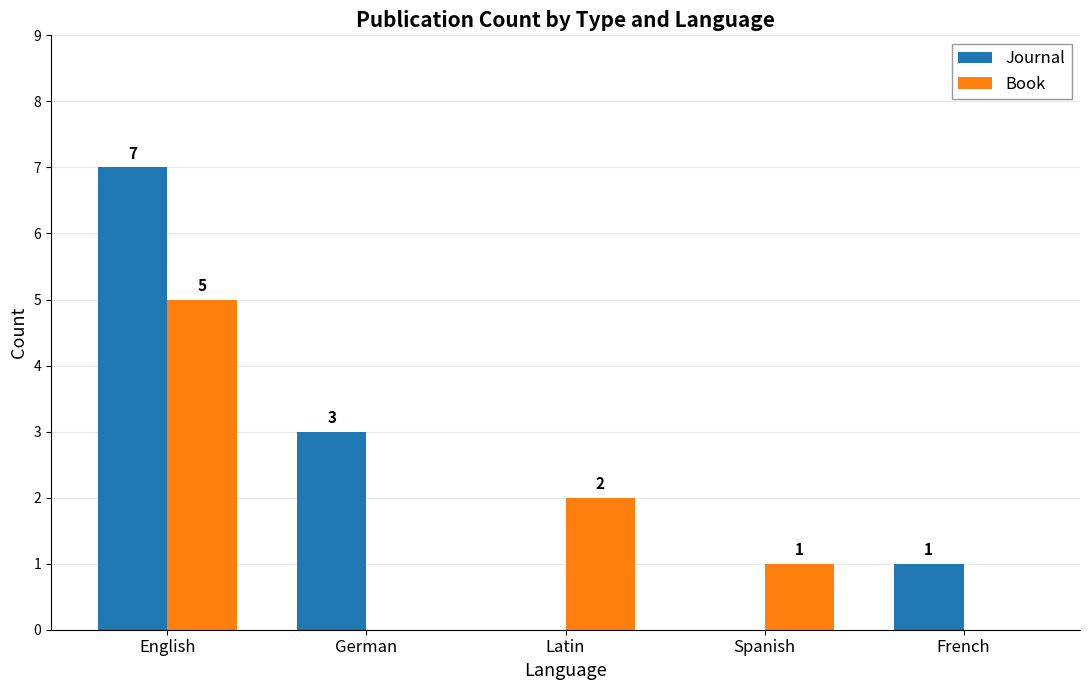

Reading right to left, what are all the values shown in this chart?

Journal: 1	0	0	3	7
Book: 0	1	2	0	5